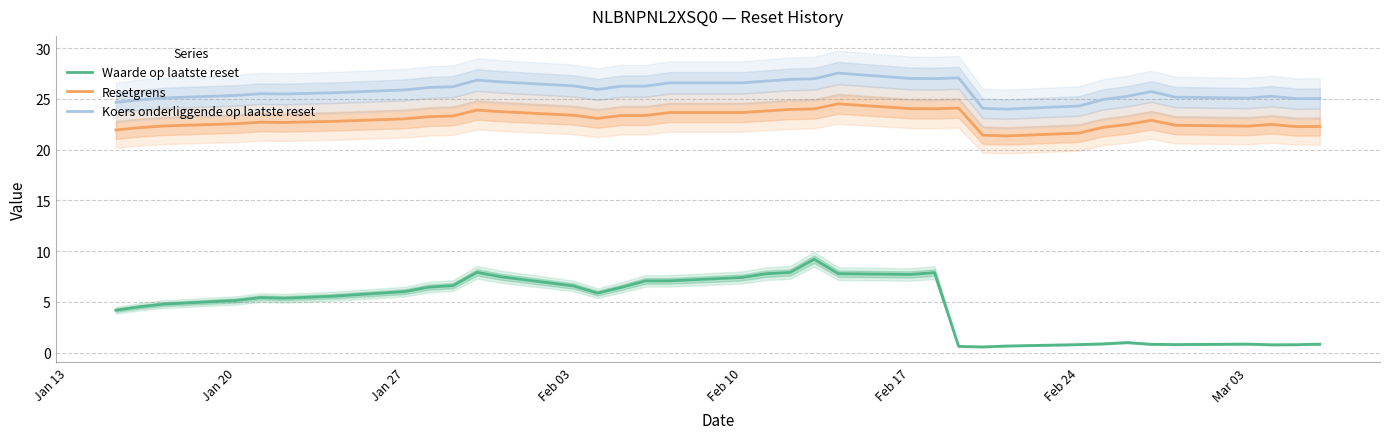

True or false: Koers onderliggende op laatste reset and Waarde op laatste reset cross at least once.

False